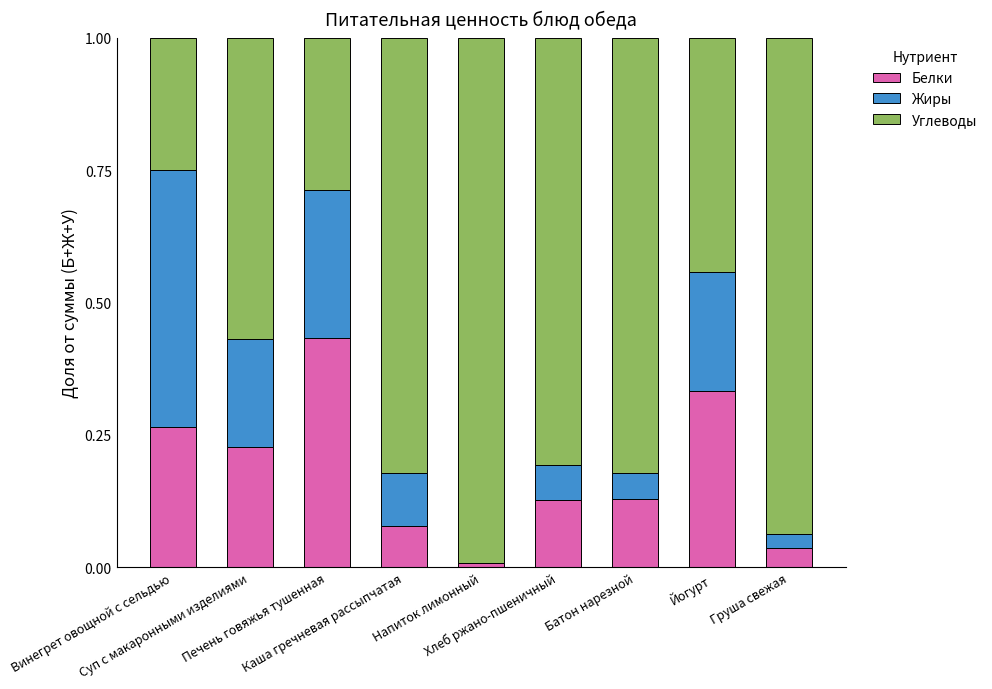

Count the number of categories in the chart.

9